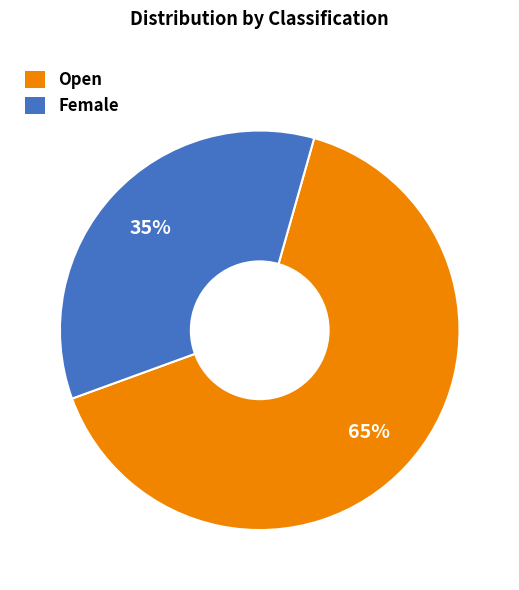

The Female slice represents 35% of the pie. True or false?

True